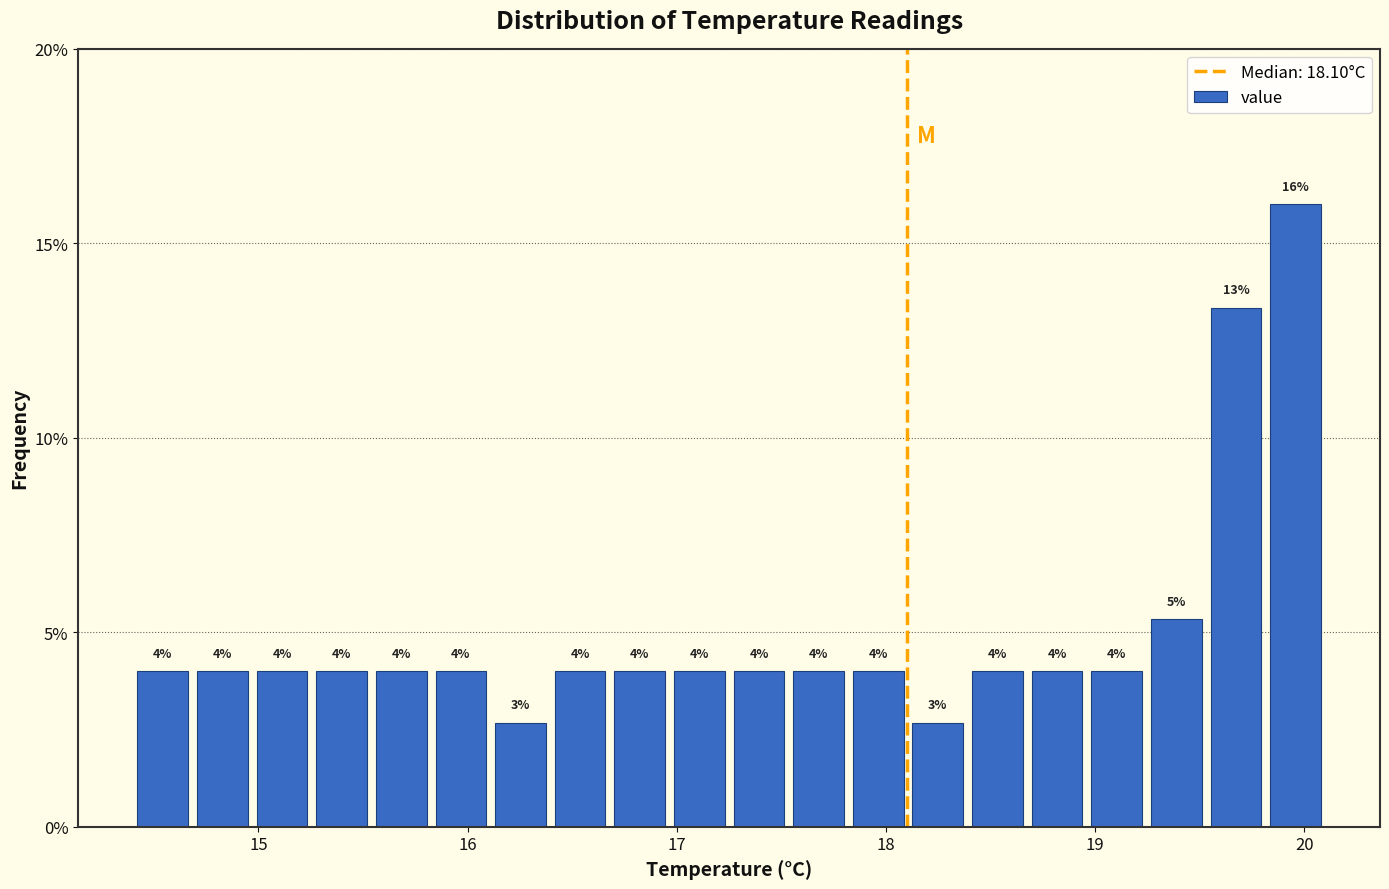

Read against the x-axis, roughly where is the centre of the tallest bar?

20.0